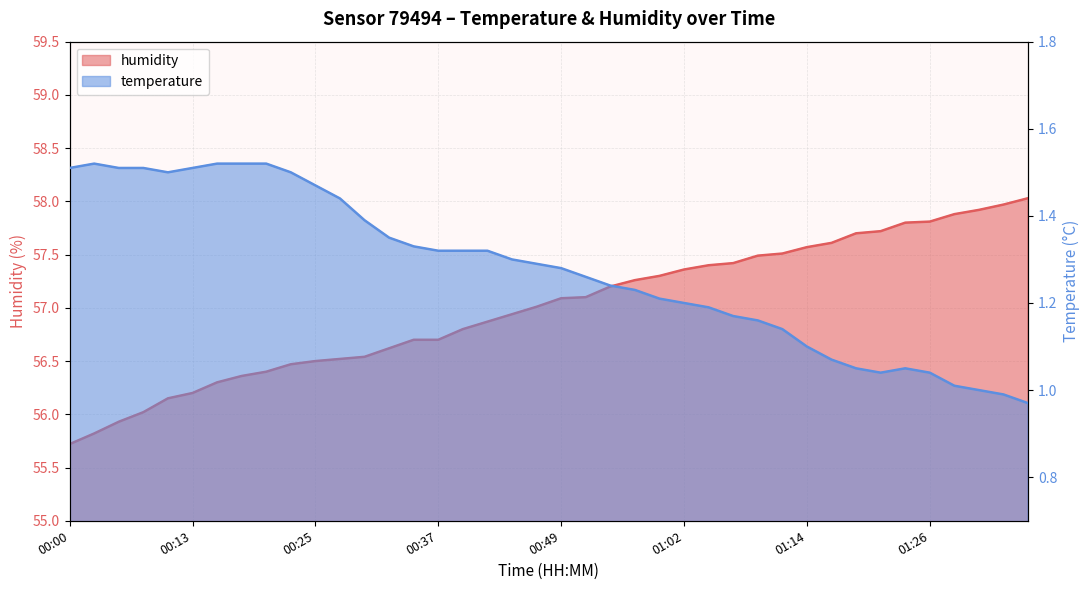

What is the total value across all series at 00:39?

58.1